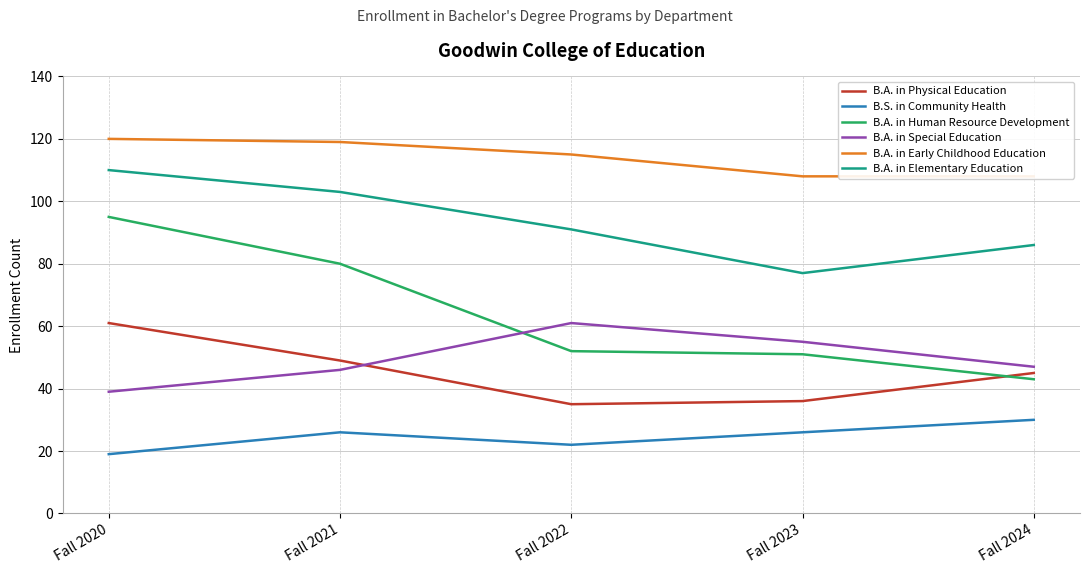

At which category is the sum across all series the highest?

Fall 2020